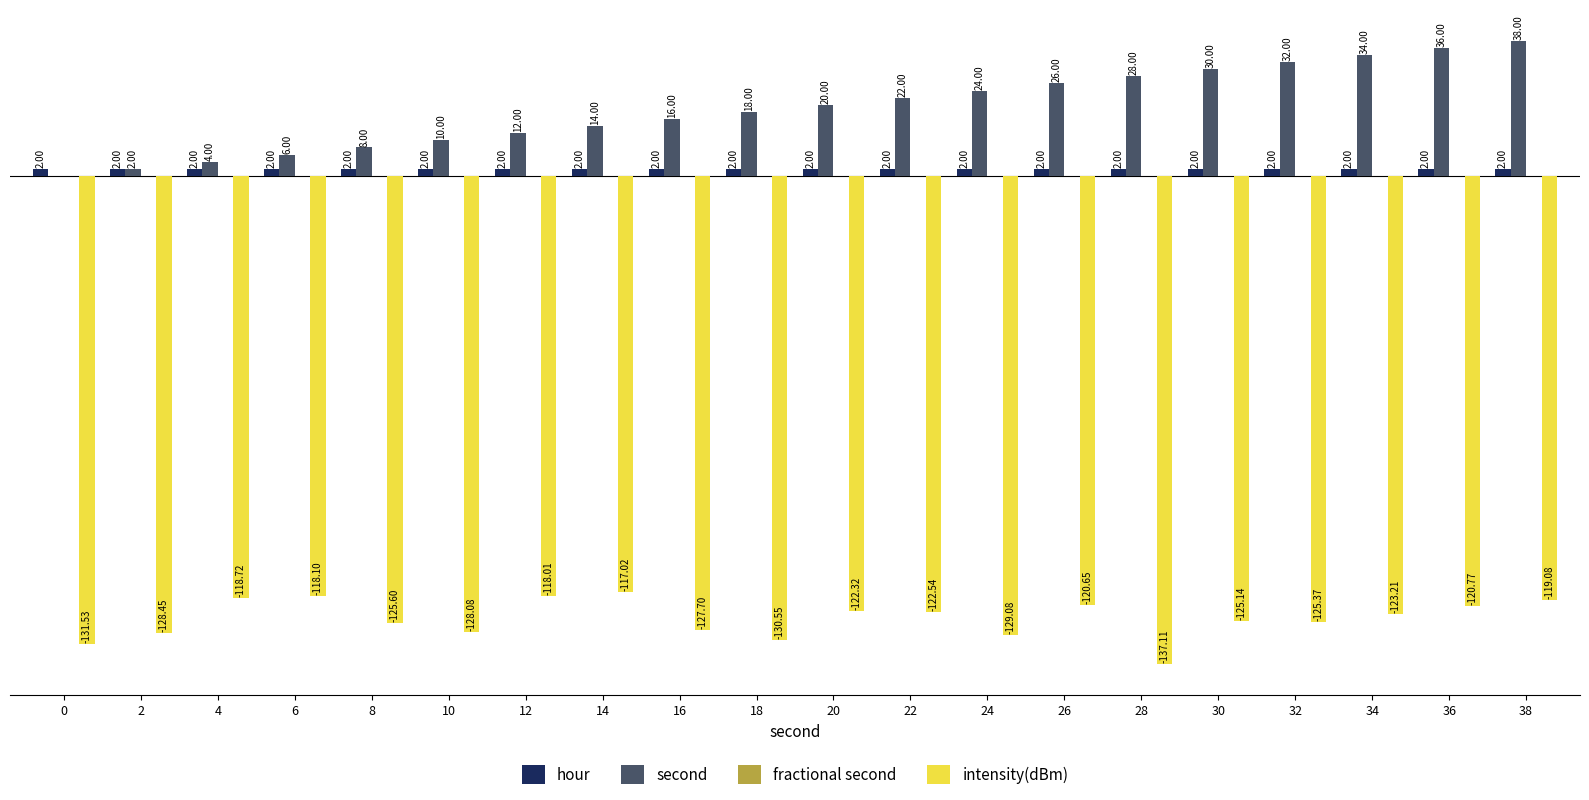

Which series has the largest total across all categories?

second